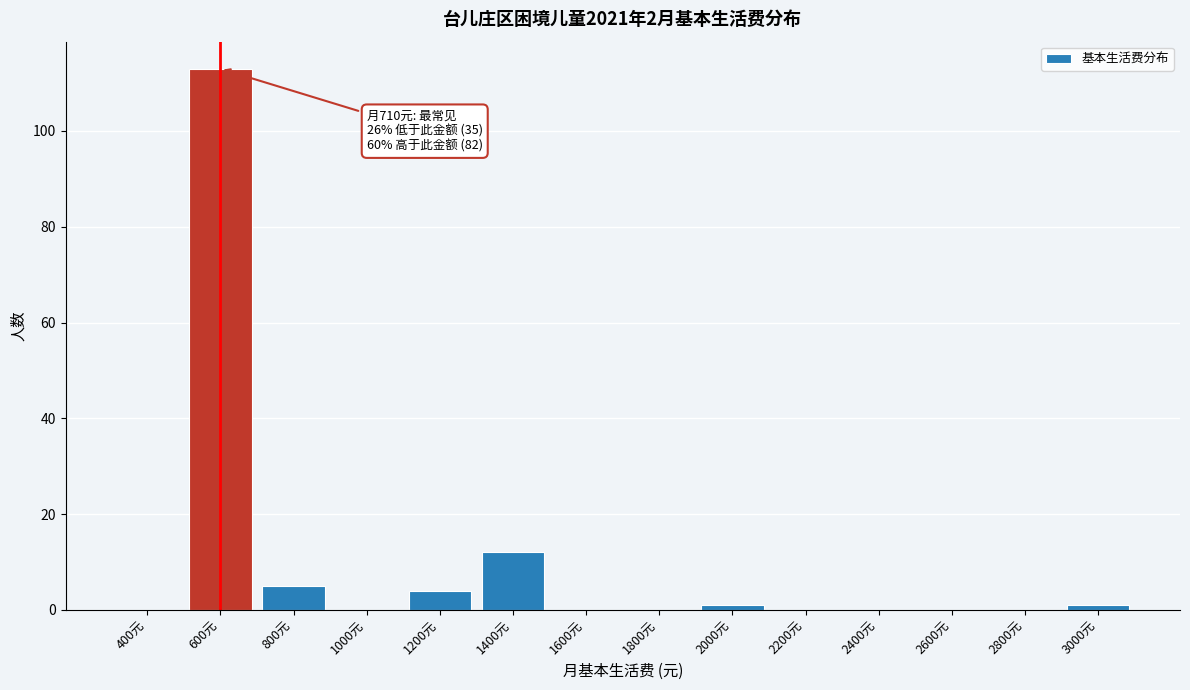

Reading right to left, list all the values displayed in this chart.

3000元=1	2800元=0	2600元=0	2400元=0	2200元=0	2000元=1	1800元=0	1600元=0	1400元=12	1200元=4	1000元=0	800元=5	600元=113	400元=0